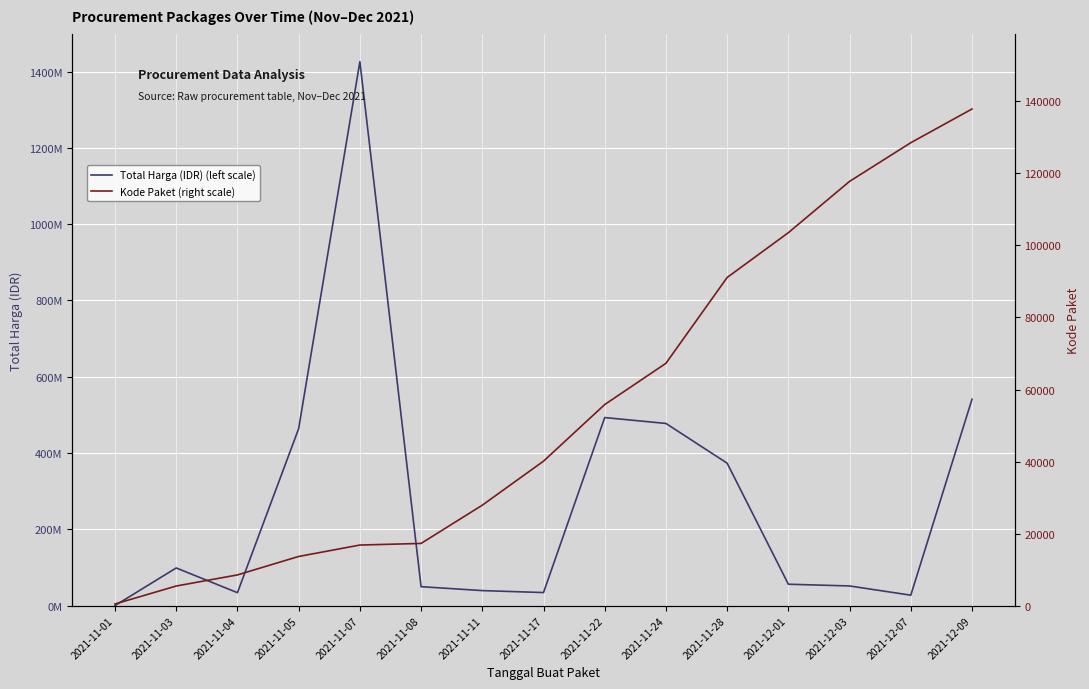

The Total Harga (IDR) (left scale) series shows 98772570 at 2021-11-03. True or false?

True